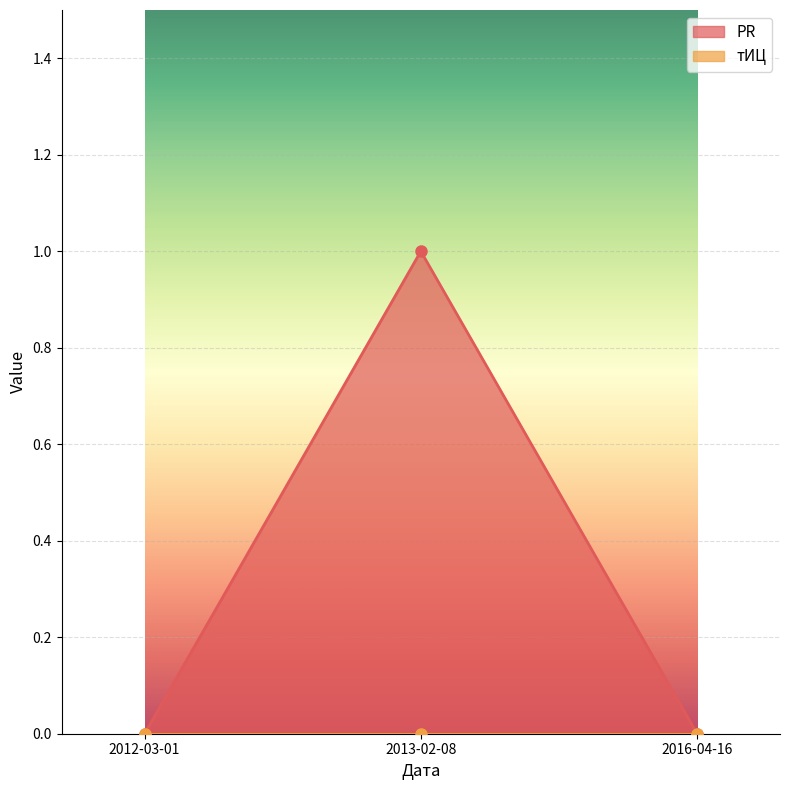

Rank the categories by value from lowest to highest.

2012-03-01, 2016-04-16, 2013-02-08